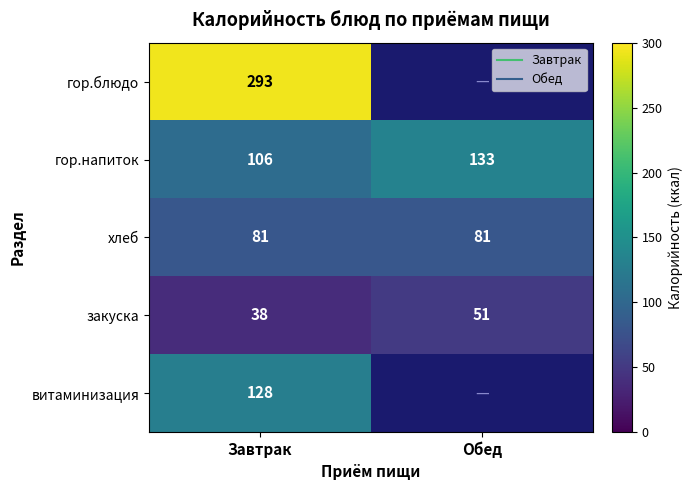

What is the difference between the закуска values at Обед and Завтрак?

13.0